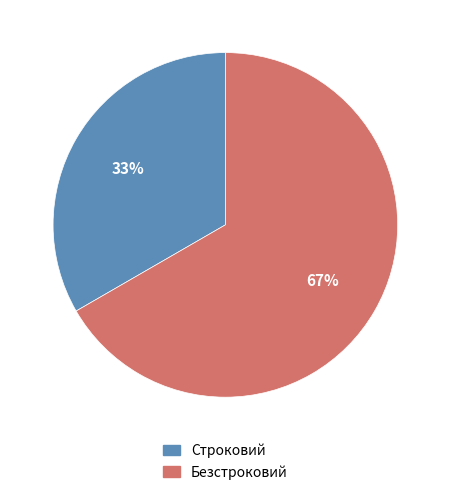

Which category has the smallest portion of the pie?

Строковий